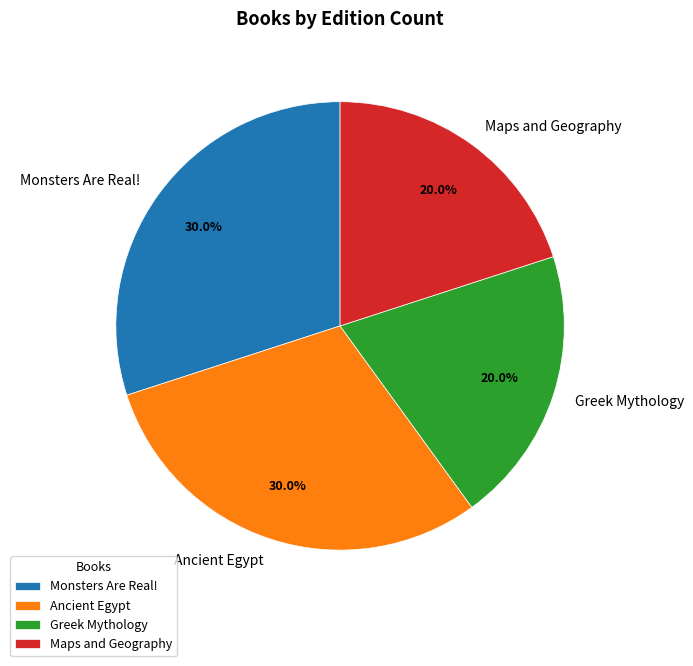

True or false: Greek Mythology accounts for 13% of the total.

False